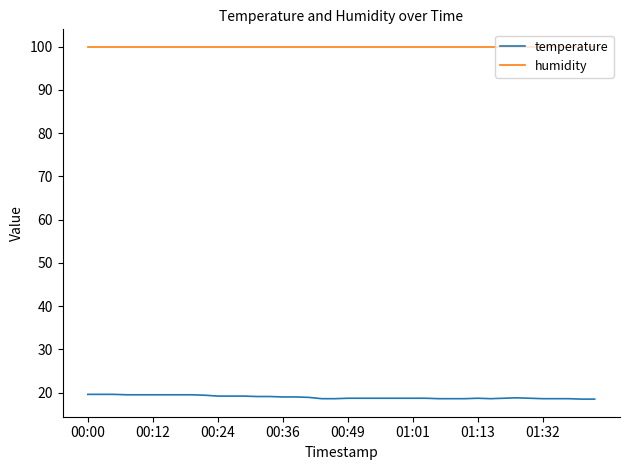

At how many categories does at least one series exceed 45?

40